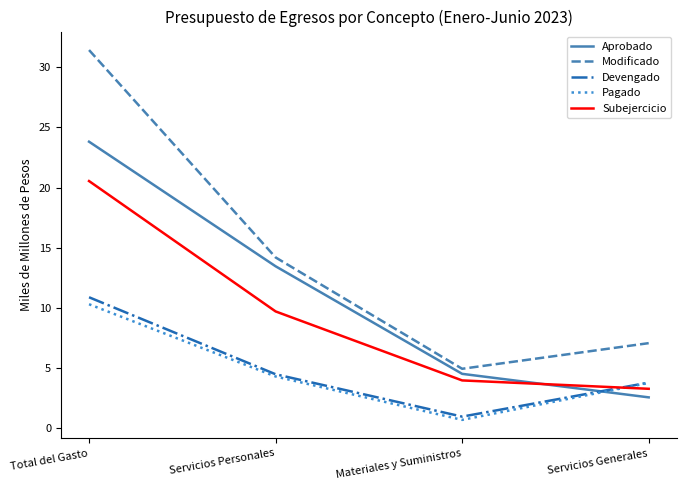

How many values in the Devengado series are below 4?

2